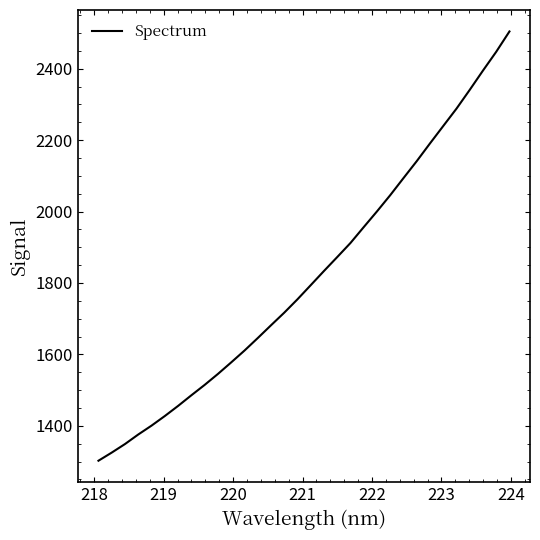

True or false: the data has more than 0 interior local peaks.

False